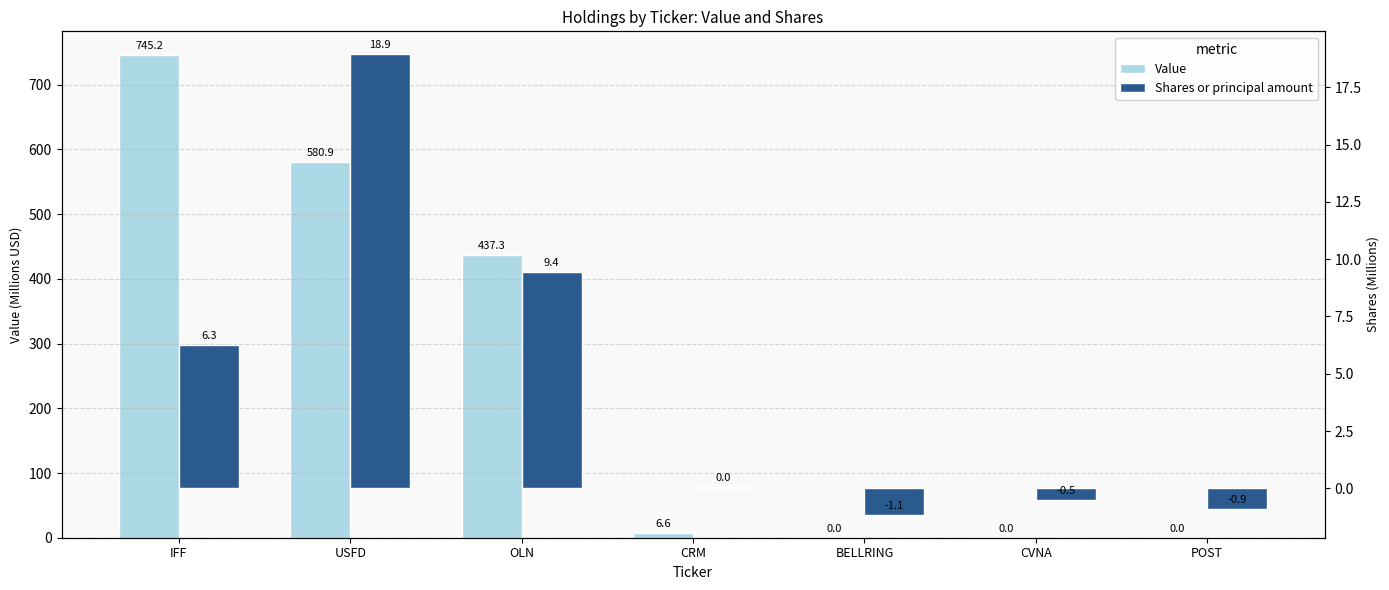

What is the greatest value displayed?

745.2